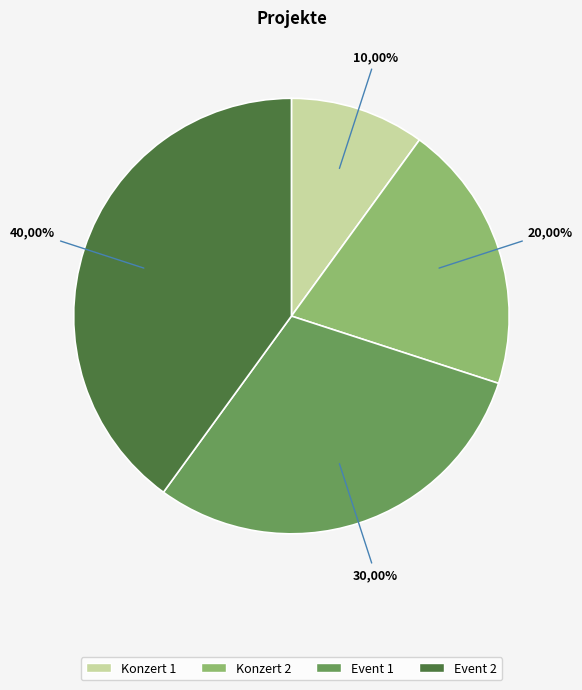

Is it true that Event 1 is 30% of the pie?

True